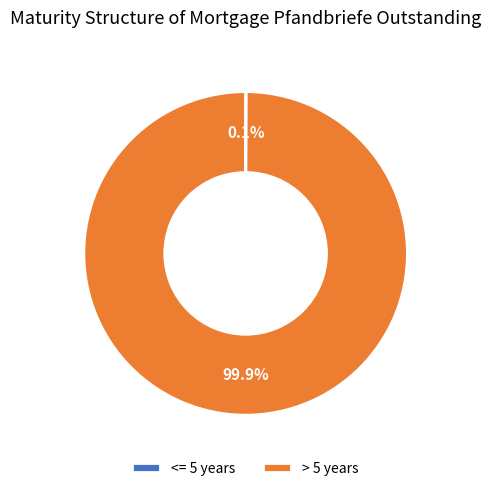

Is there a majority slice in this chart?

Yes